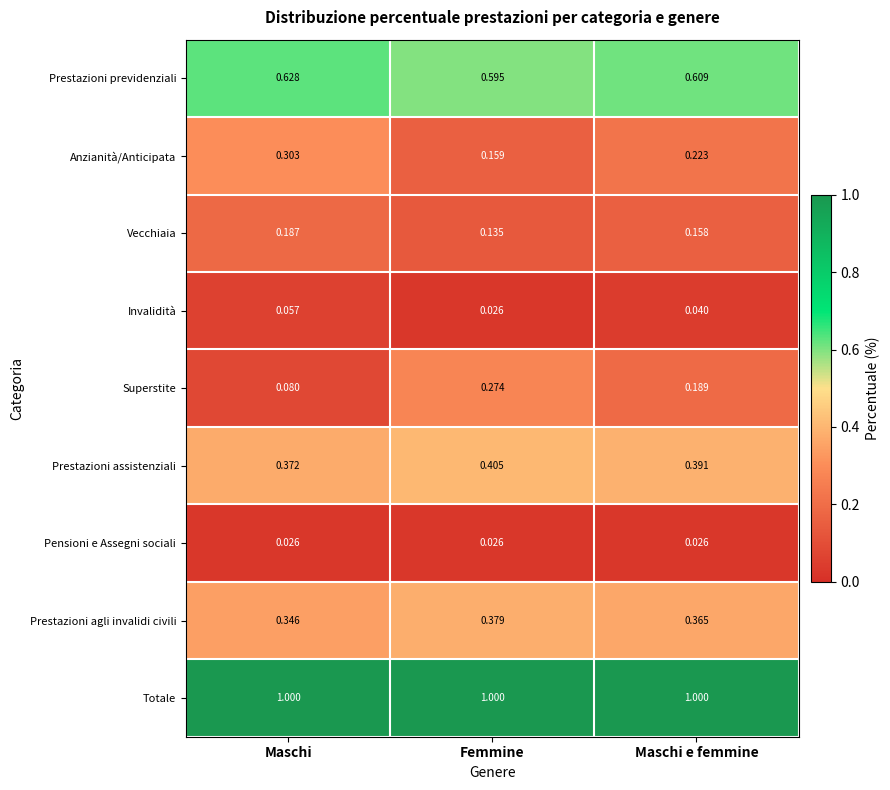

At how many categories does at least one series exceed 0?

3